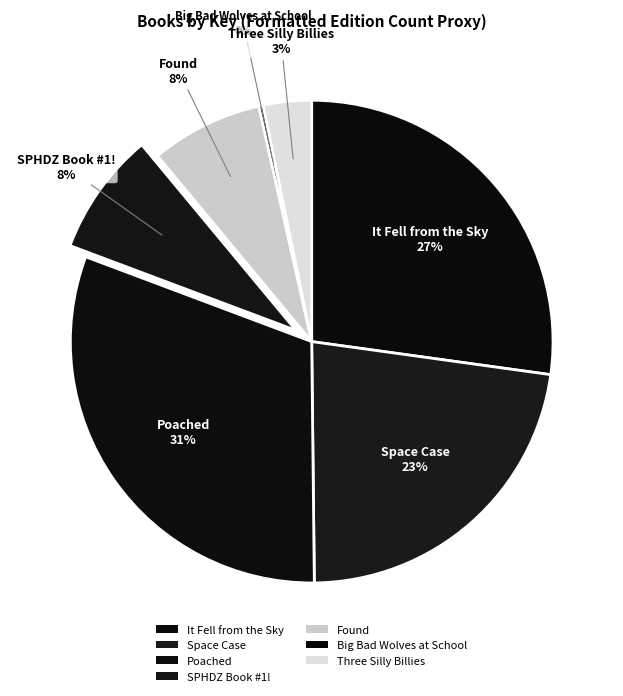

How many slices are in this pie chart?

7